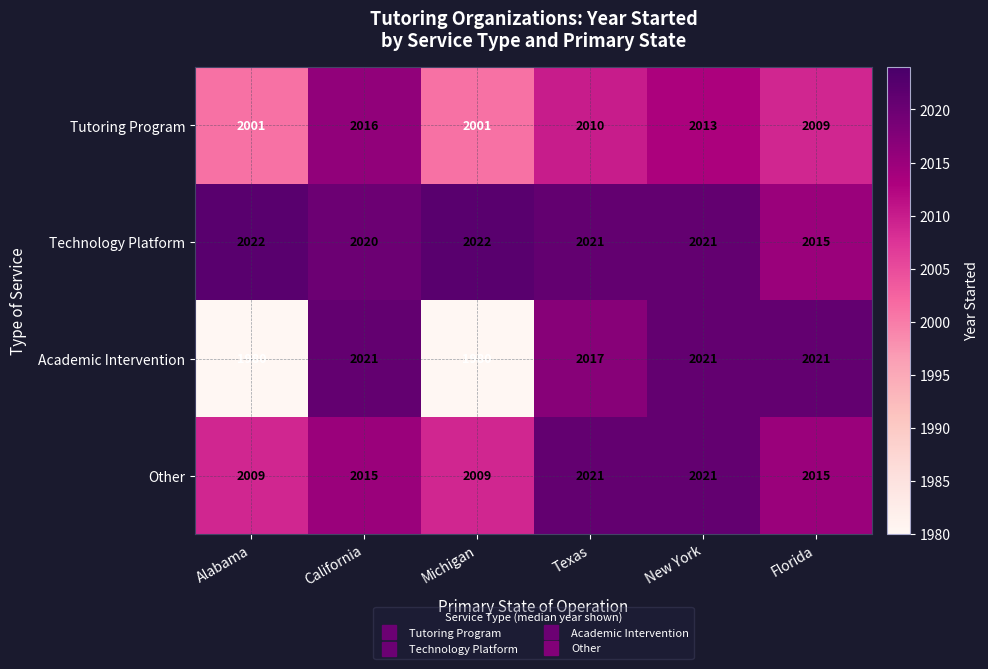

At which label is Tutoring Program closest to 2008?

Florida